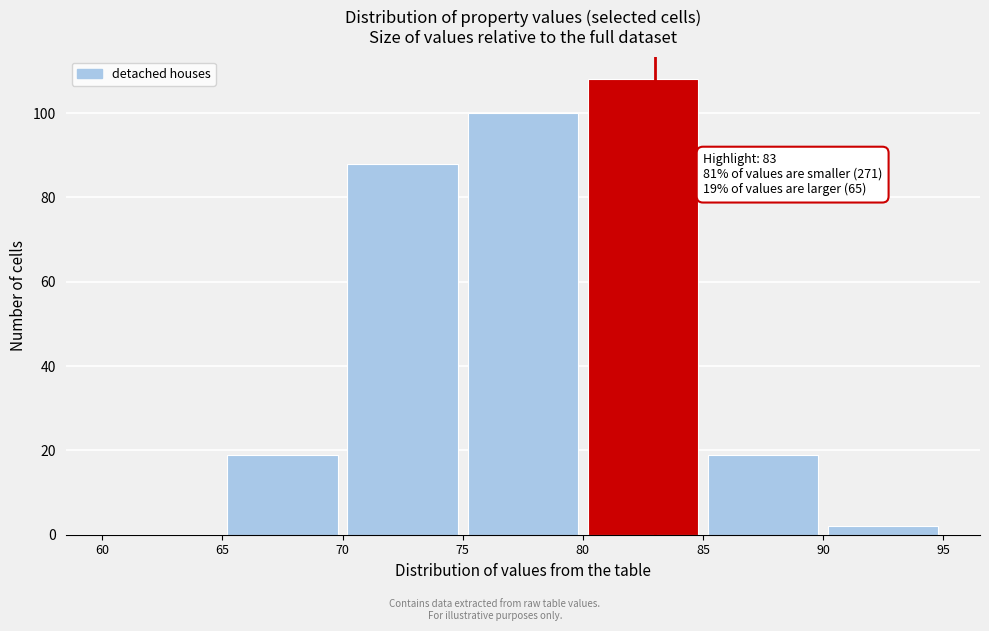

Over which range of the x-axis is the bar tallest?

80 to 85